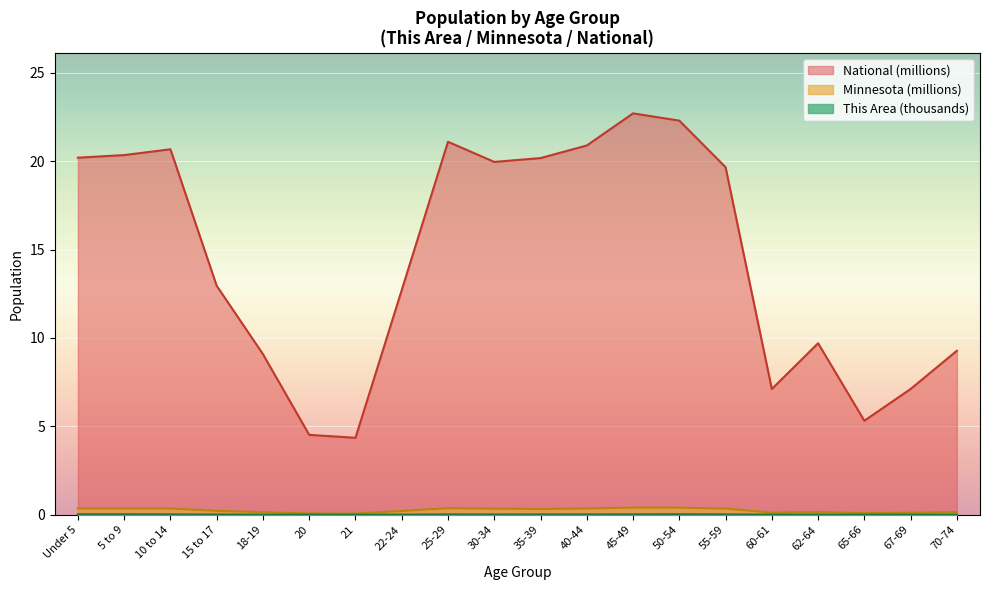

True or false: This Area has a value of 0.0 at 50-54.

False